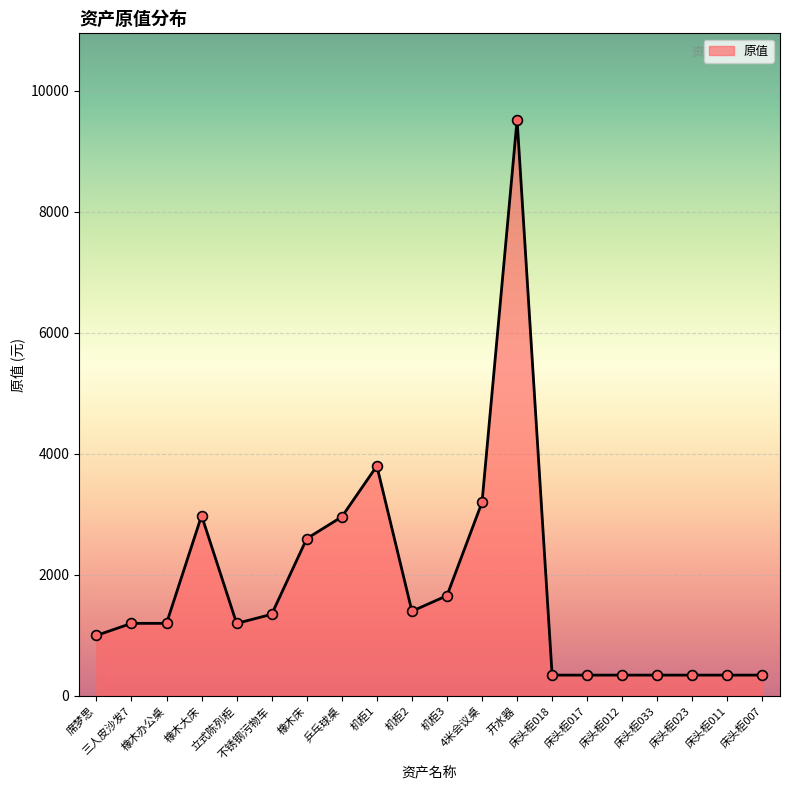

What is the change in value from 机柜1 to 床头柜018?

-3455.0